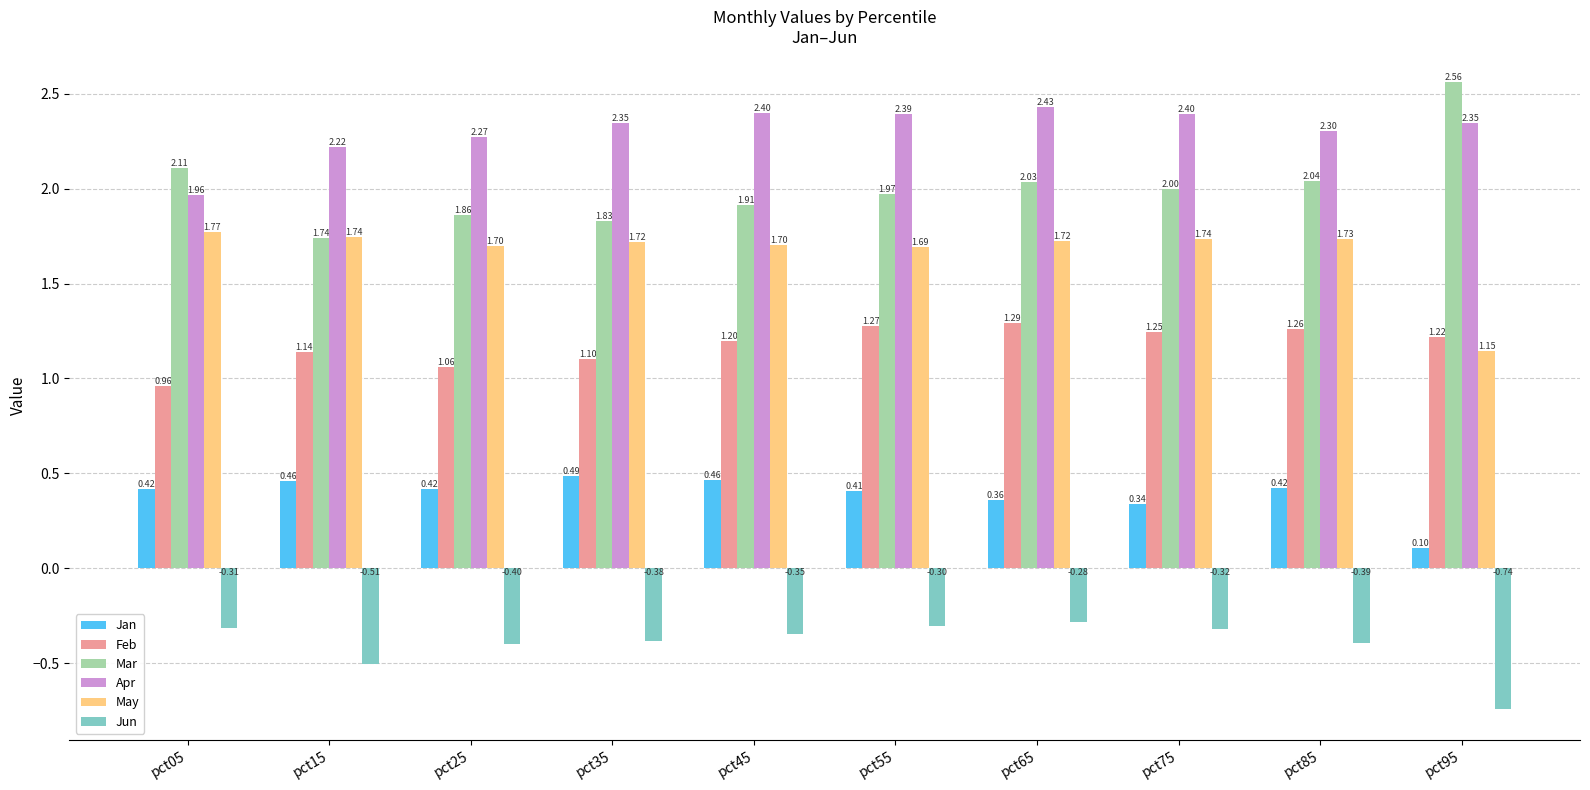

What is the sum of the May values at pct95 and pct25?

2.8